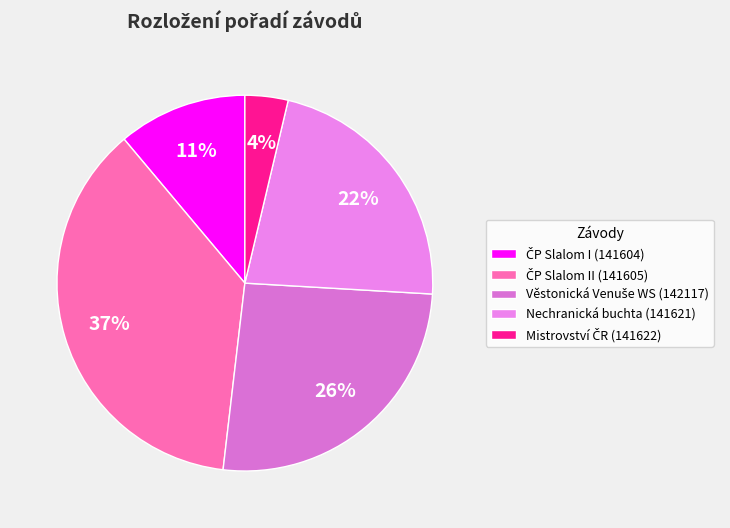

To the nearest percent, what is the combined percentage of Nechranická buchta (141621) and ČP Slalom I (141604)?

33%